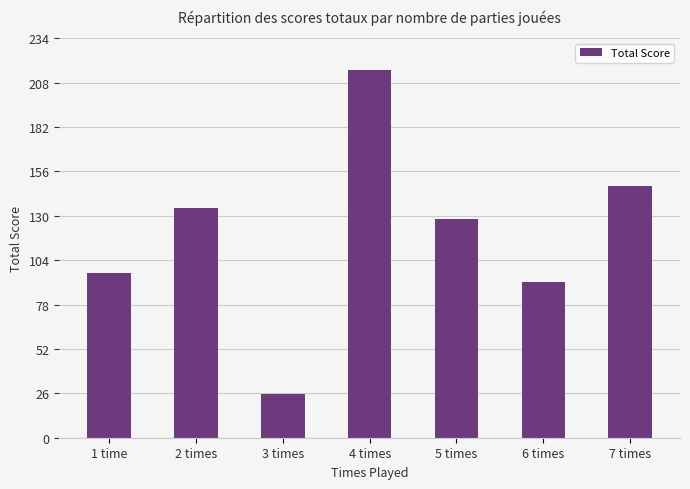

What is the greatest value displayed?

215.6